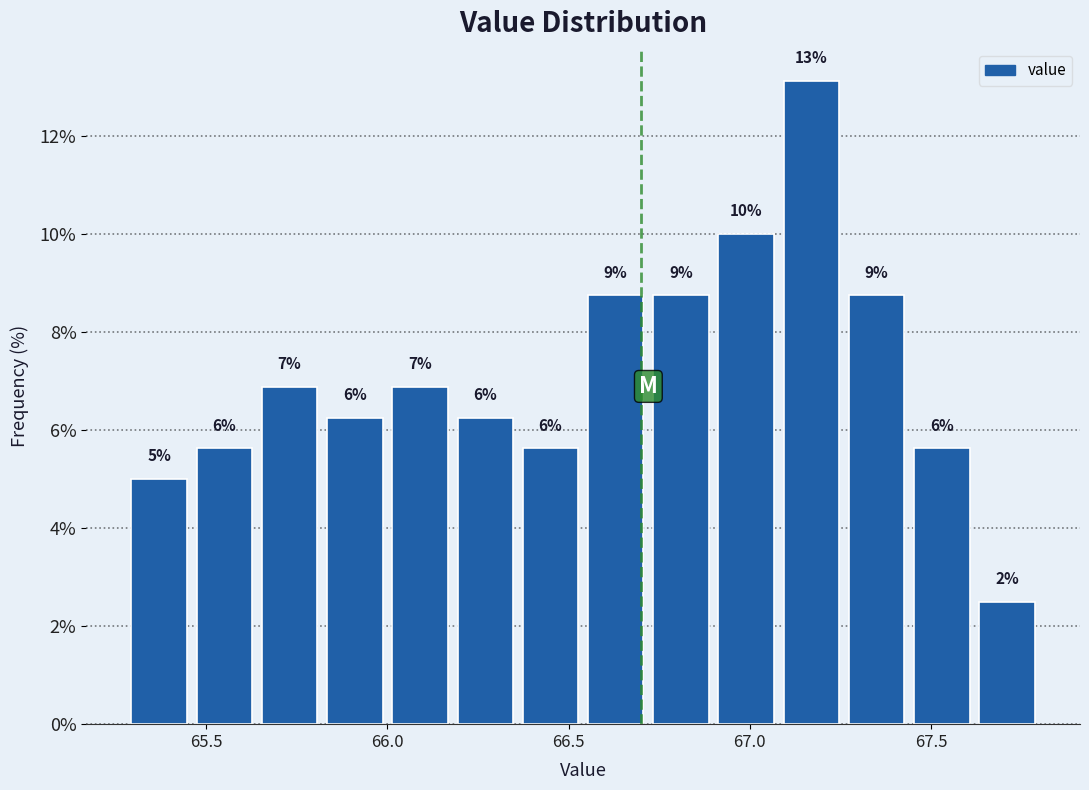

Read against the x-axis, roughly where is the centre of the tallest bar?

67.15